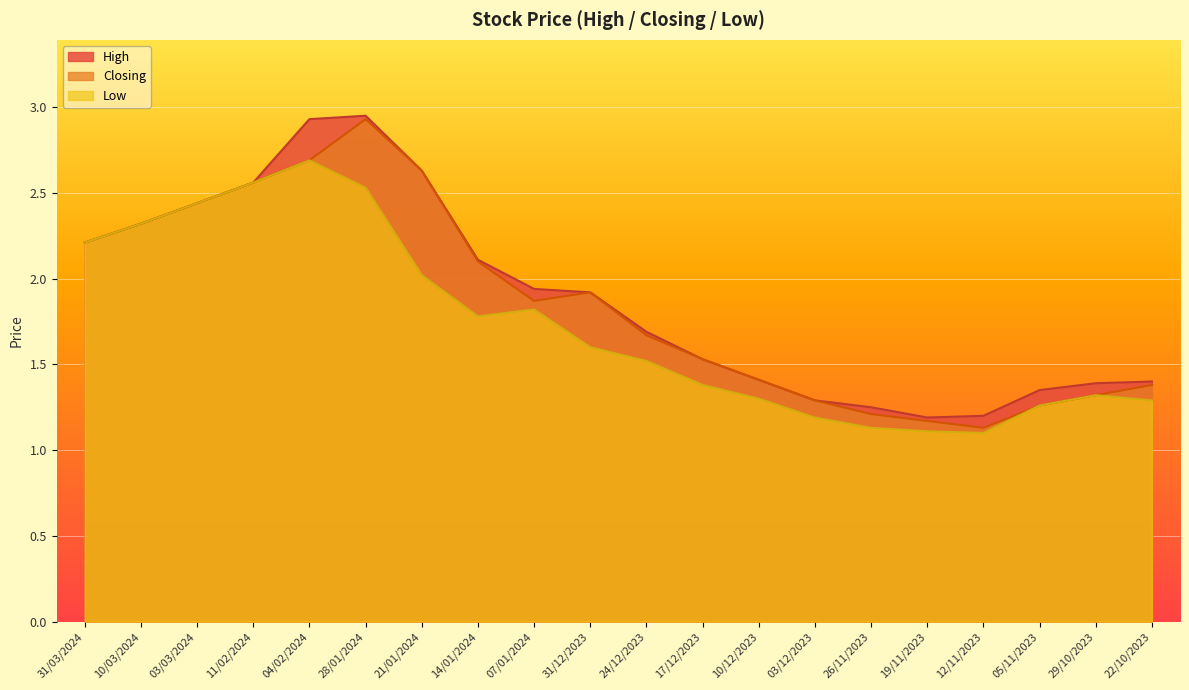

How many categories are shown in the chart?

20